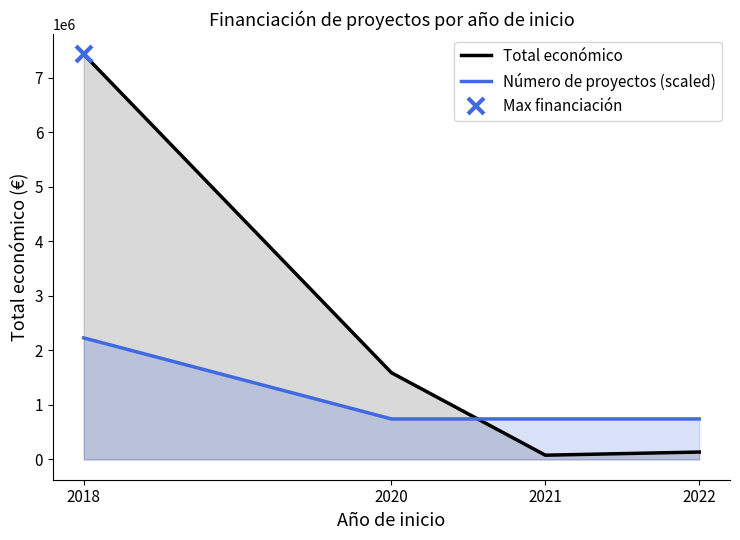

Which label corresponds to the smallest value in the chart?

2021